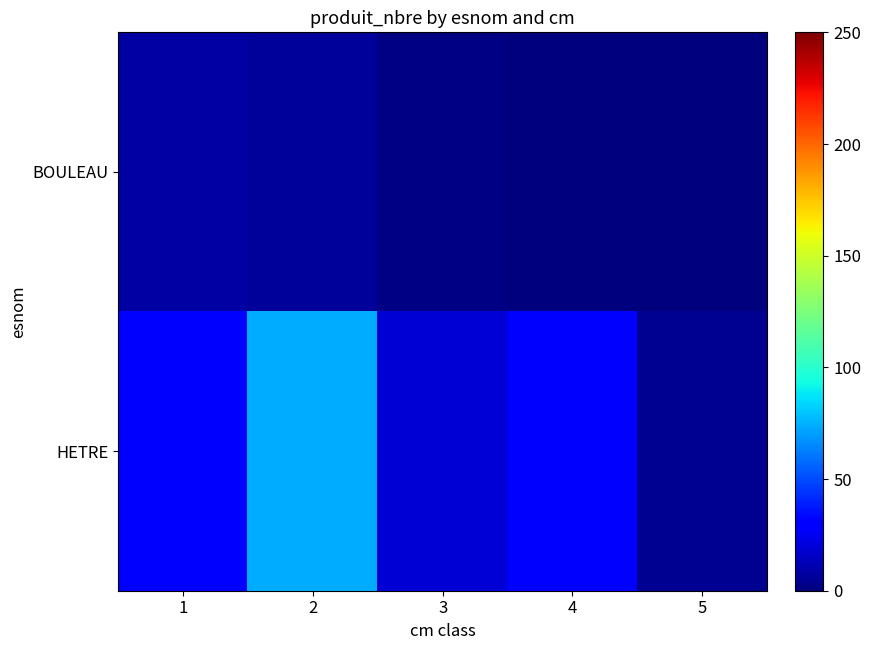

Which has a higher value, 4 or 2?

2